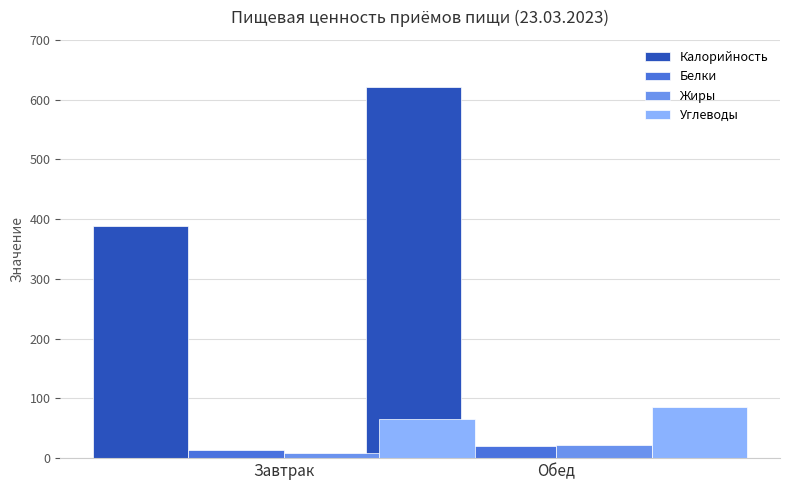

What is the lowest value of the Калорийность series?

388.1